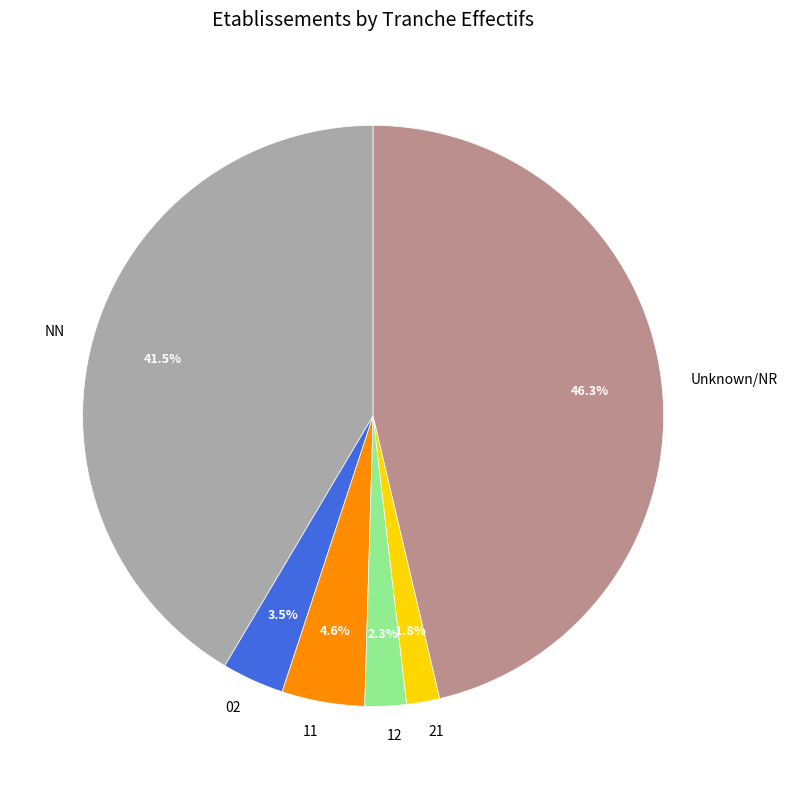

Is the sum of 21 and 11 greater than half?

No